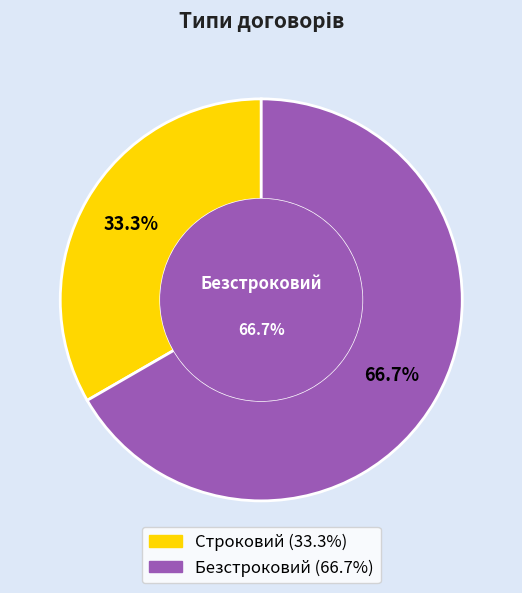

Is there any slice that represents more than half of the pie?

Yes